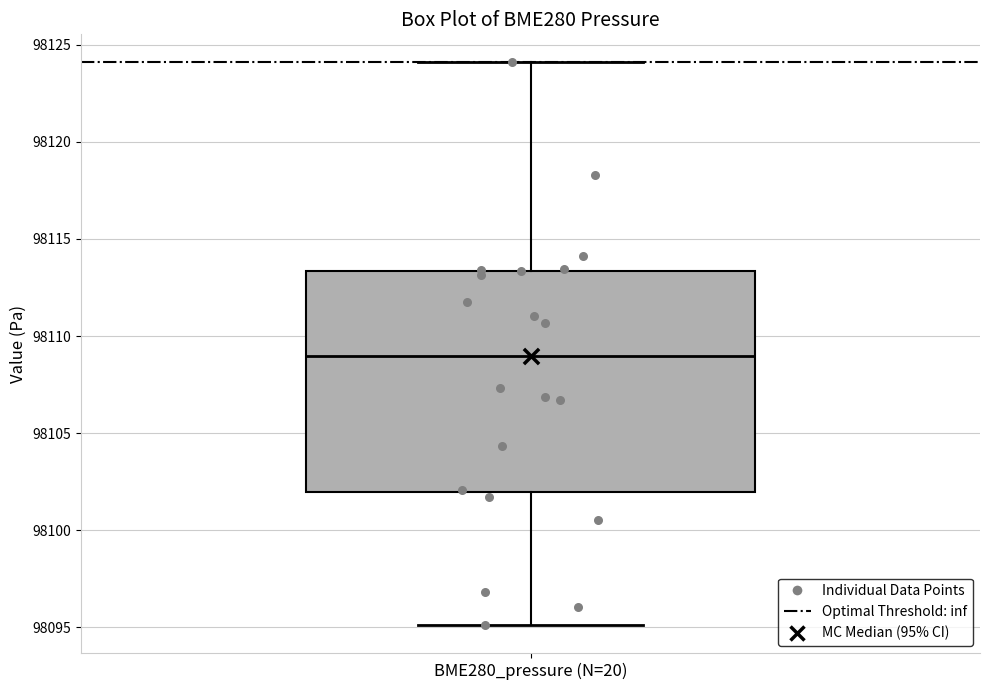

Read this box plot against the y-axis: the position of the median line, the range covered by the box, and the ends of both whiskers. The values are not printed on the chart, so give them approximately, as read against the axis.

median 98109.0, box 98102.0 to 98113.5, whiskers 98095.0 to 98124.0